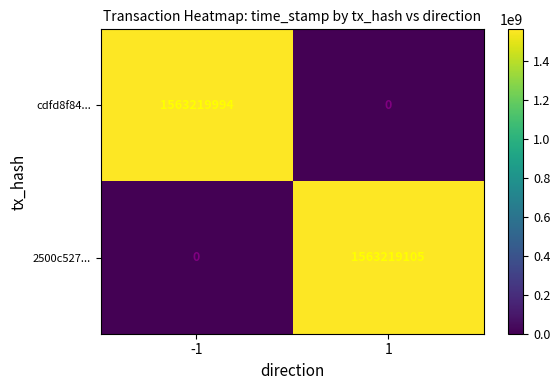

Reading left to right, transcribe all the data shown in this chart.

cdfd8f84...: -1=1563219994	1=0
2500c527...: -1=0	1=1563219105